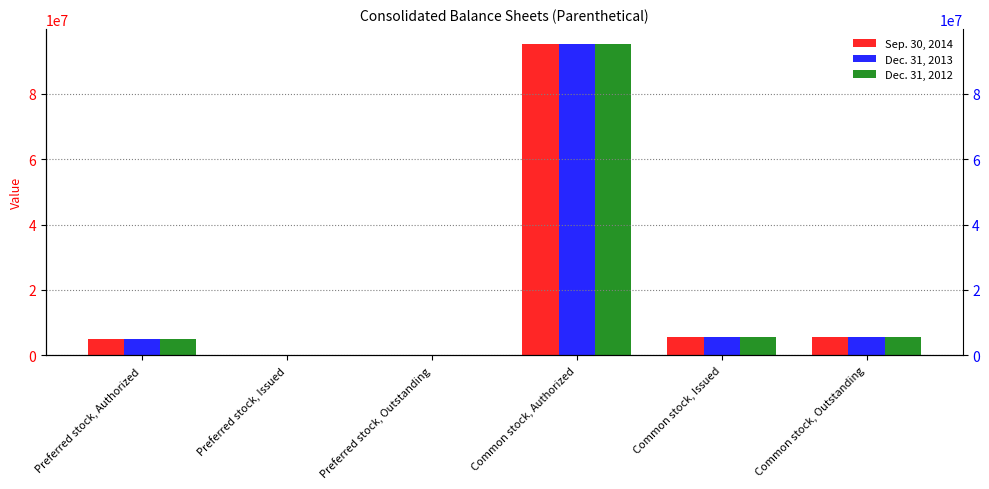

Reading left to right, extract all data points from this chart.

Sep. 30, 2014: Preferred stock, Authorized=5000000	Preferred stock, Issued=0	Preferred stock, Outstanding=0	Common stock, Authorized=95000000	Common stock, Issued=5700000	Common stock, Outstanding=5700000
Dec. 31, 2013: Preferred stock, Authorized=5000000	Preferred stock, Issued=0	Preferred stock, Outstanding=0	Common stock, Authorized=95000000	Common stock, Issued=5700000	Common stock, Outstanding=5700000
Dec. 31, 2012: Preferred stock, Authorized=5000000	Preferred stock, Issued=0	Preferred stock, Outstanding=0	Common stock, Authorized=95000000	Common stock, Issued=5700000	Common stock, Outstanding=5700000